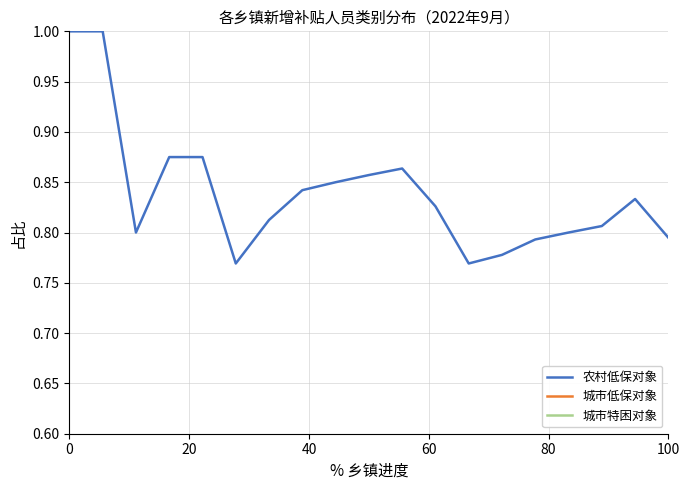

Reading left to right, list all the values displayed in this chart.

农村低保对象: 1.0	1.0	0.8	0.9	0.9	0.8	0.8	0.8	0.8	0.9	0.9	0.8	0.8	0.8	0.8	0.8	0.8	0.8	0.8
城市低保对象: 0.0	0.3	0.2	0.1	0.2	0.2	0.1	0.1	0.1	0.1	0.1	0.1	0.1	0.1	0.1	0.1	0.1	0.1	0.1
城市特困对象: 0.0	0.0	0.0	0.0	0.1	0.1	0.1	0.1	0.1	0.0	0.1	0.2	0.2	0.1	0.1	0.1	0.1	0.1	0.1